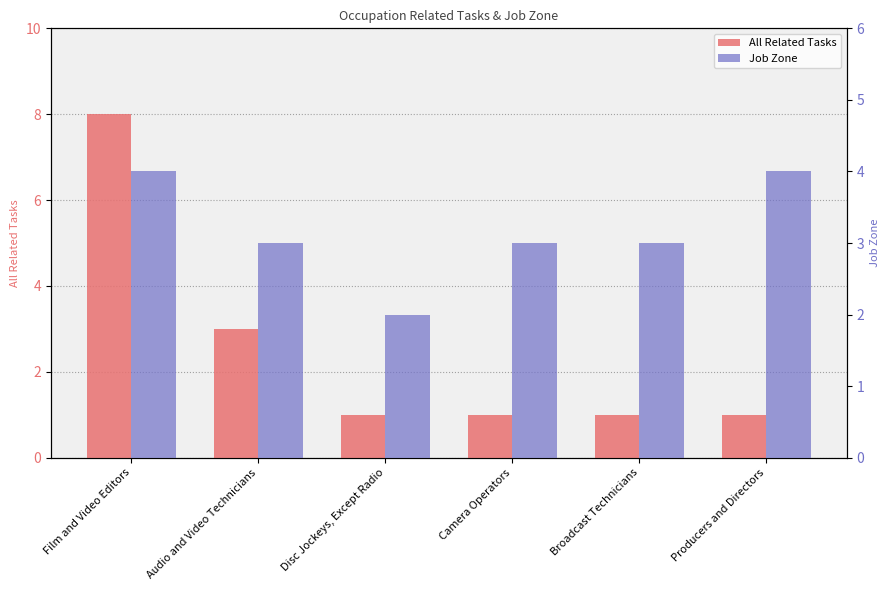

What is the label of the 1st bar from the left?

Film and Video Editors